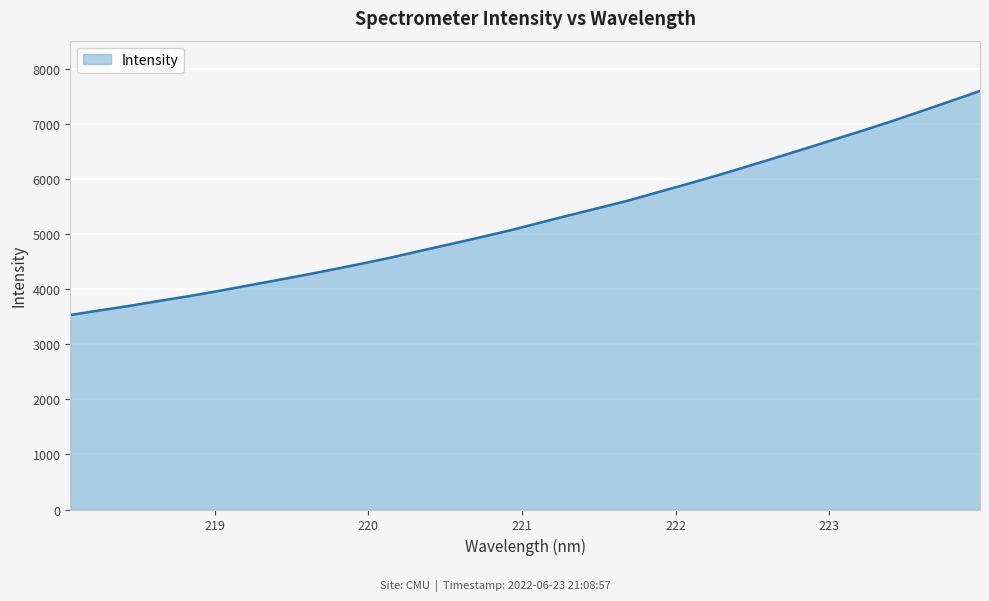

What is the difference between the maximum and minimum values?

4065.4